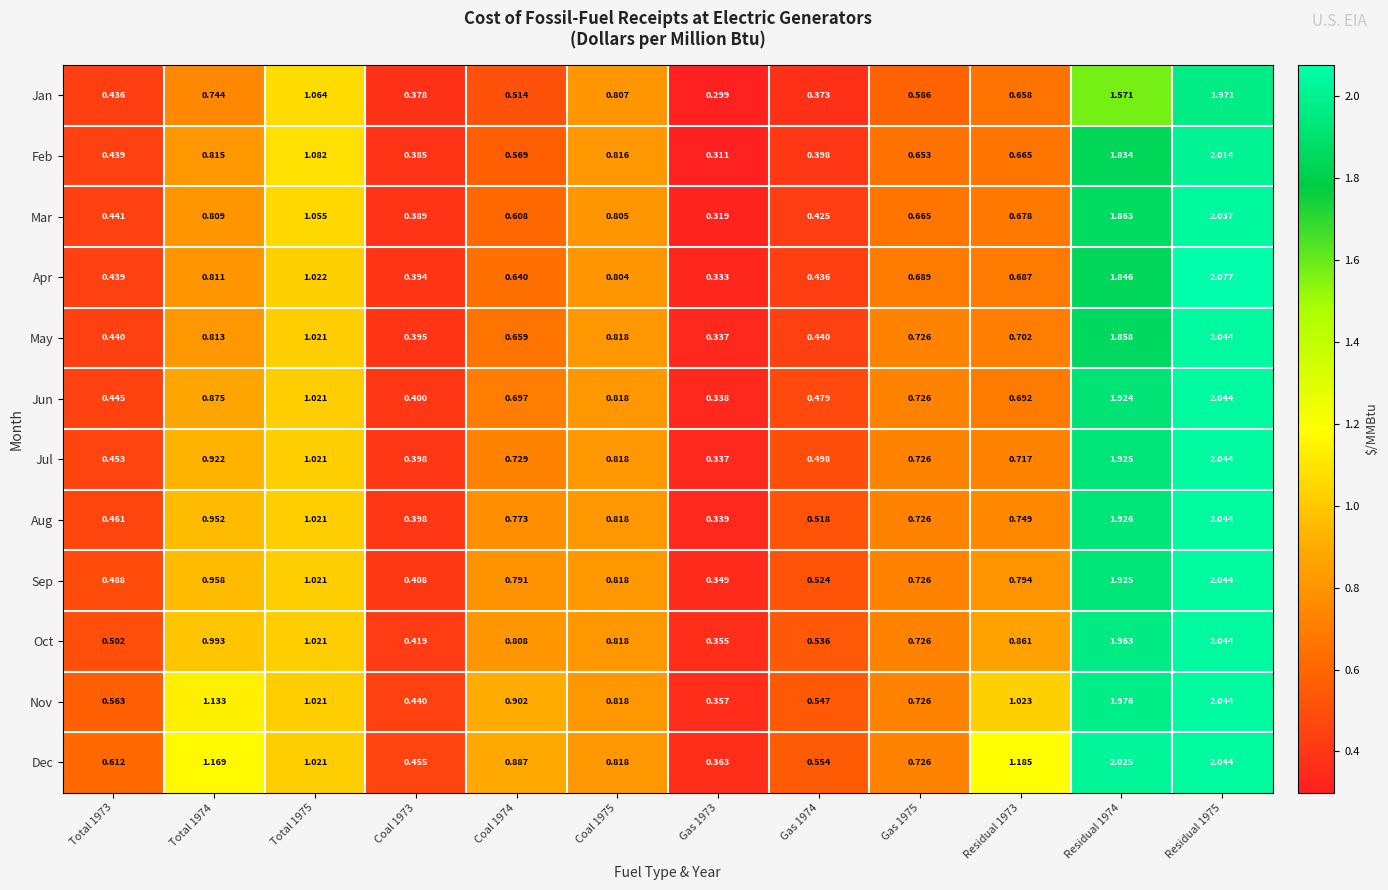

Which series has the largest total across all categories?

Dec